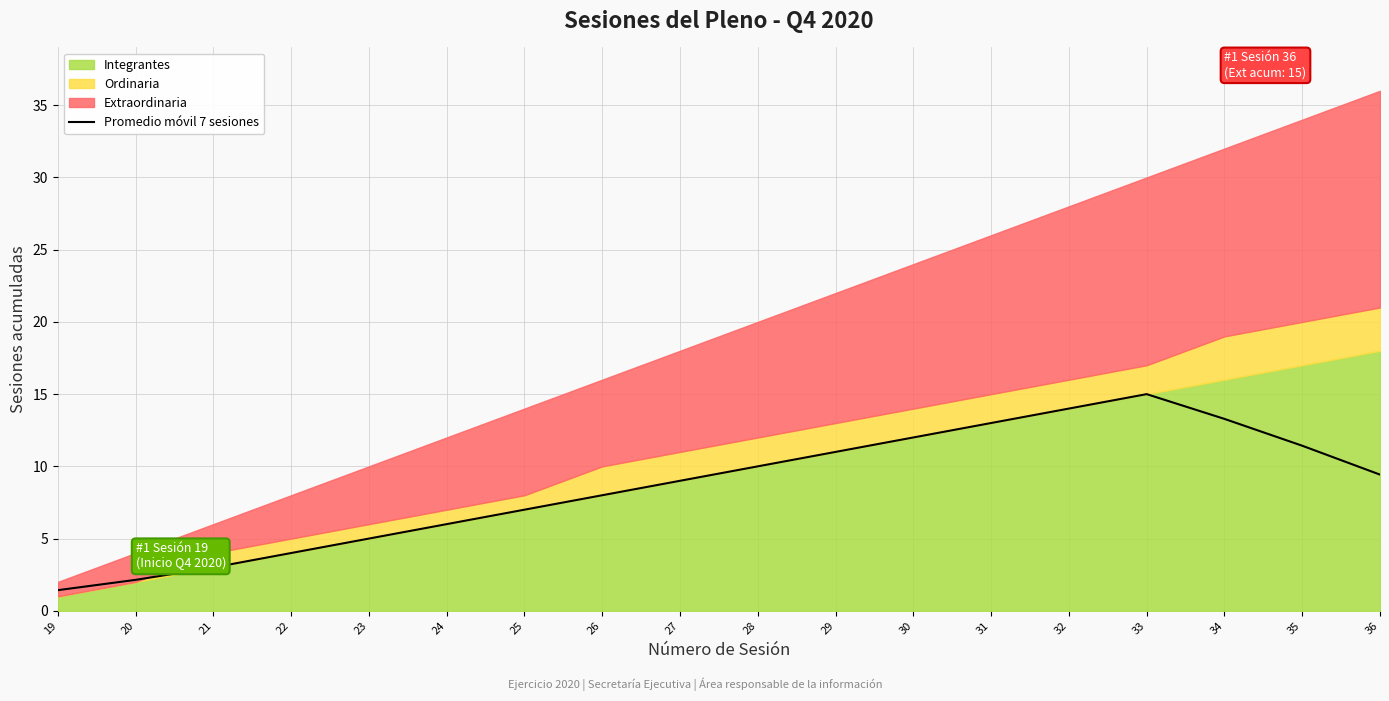

The chart shows a value of 7.0 at 25. True or false?

True